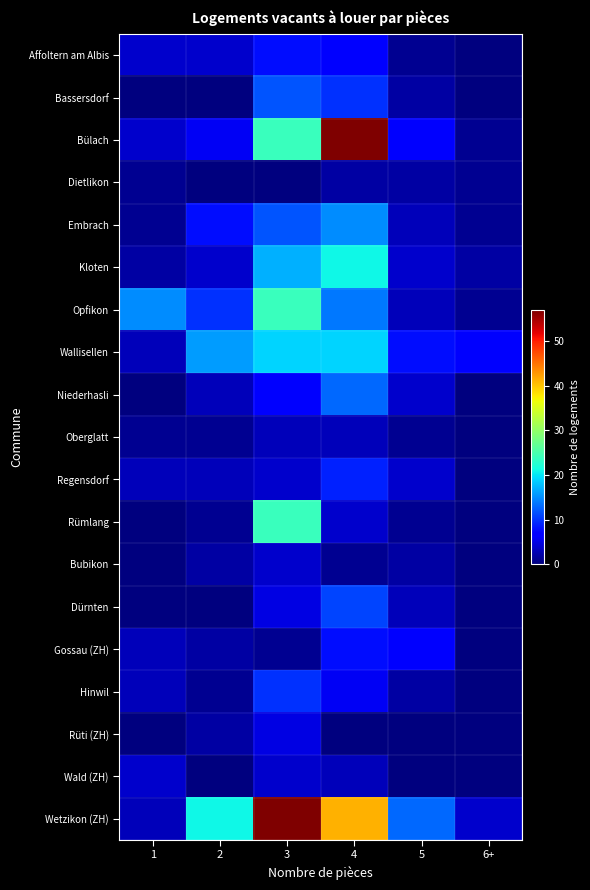

Which series changed the most between 3 and 4?

Bülach